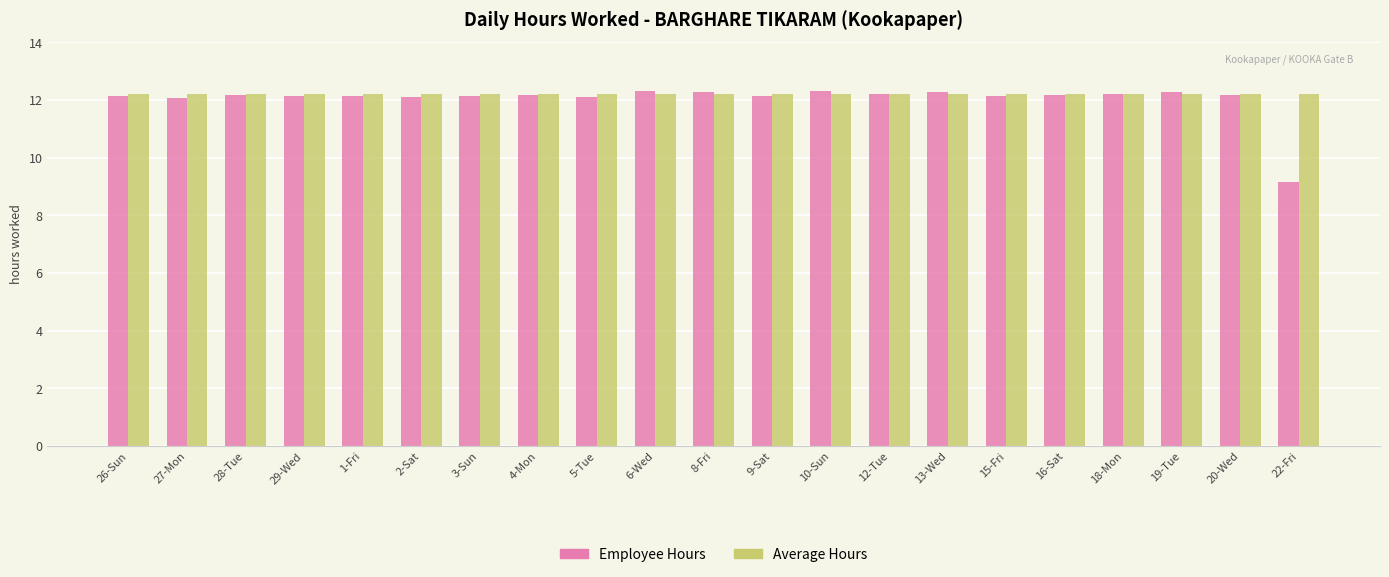

At how many categories does at least one series exceed 10?

21